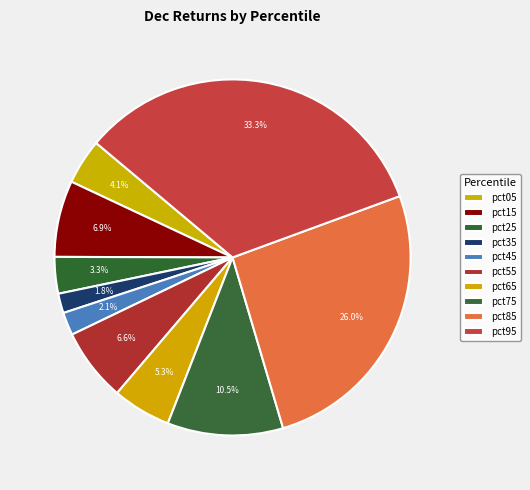

Count the number of slices in the pie.

10